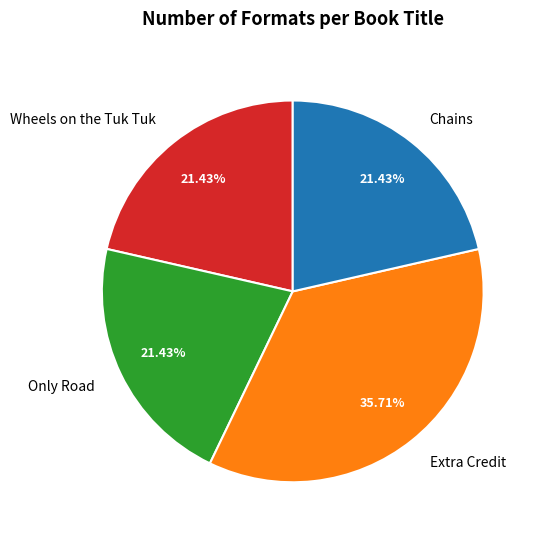

Is Only Road the majority of the pie?

No